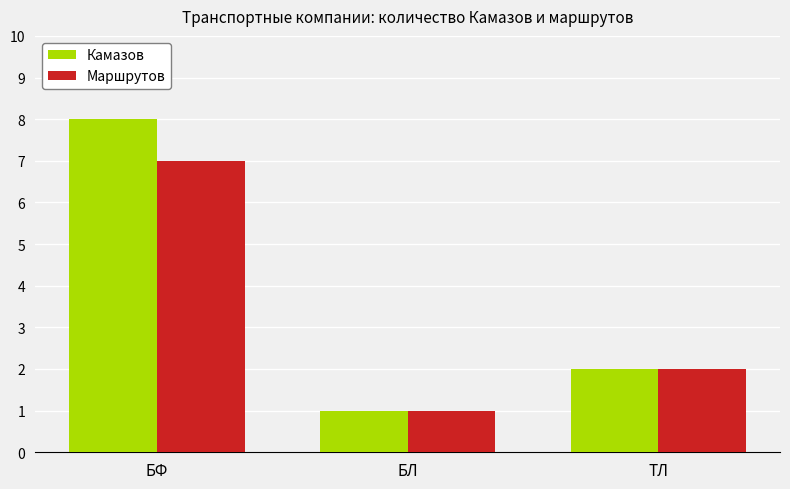

What is the difference between the maximum and minimum values in the Маршрутов series?

6